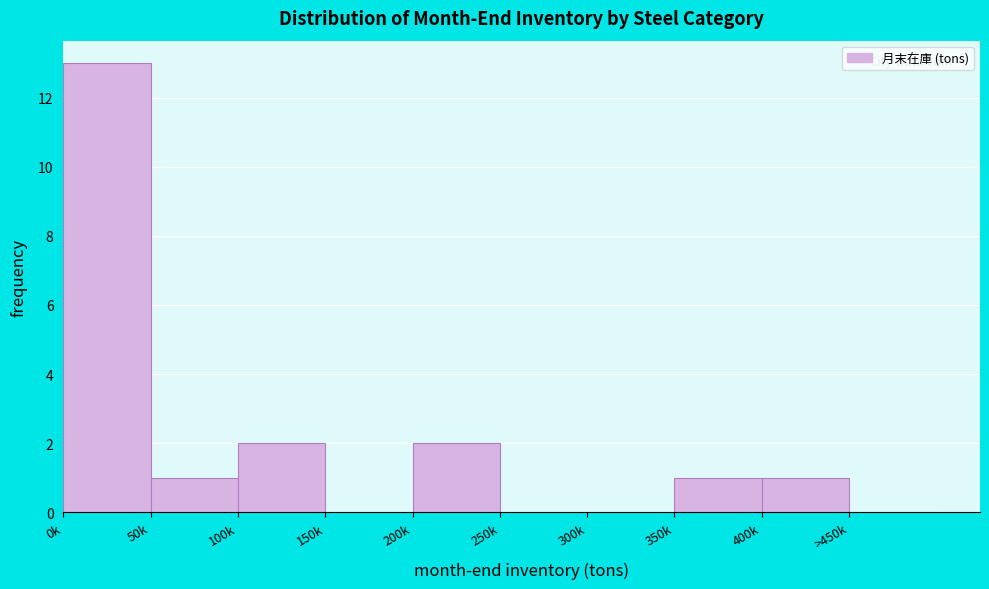

Which has a higher value, 150k or 0k?

0k